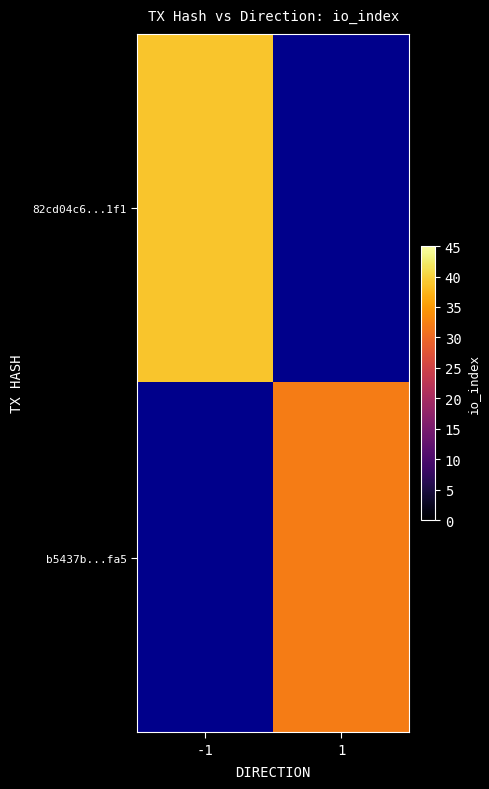

What is the minimum value shown in the chart?

32.0